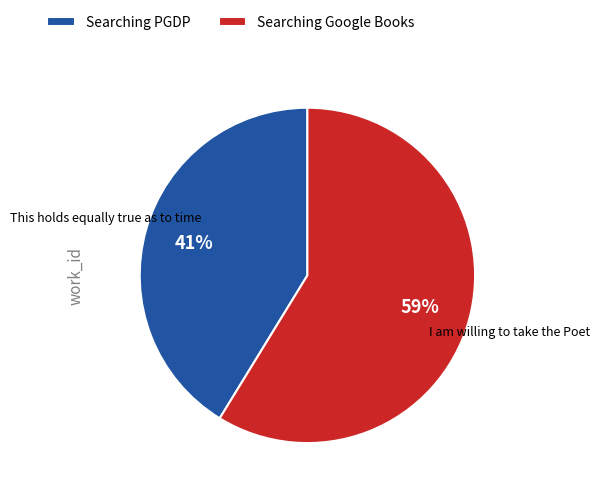

Do Searching PGDP and Searching Google Books together represent more than half of the pie?

Yes